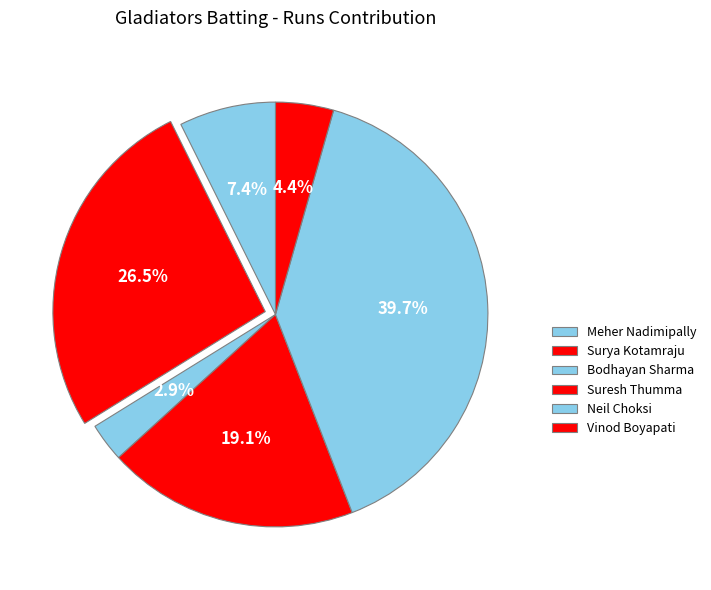

How many slices are in this pie chart?

6